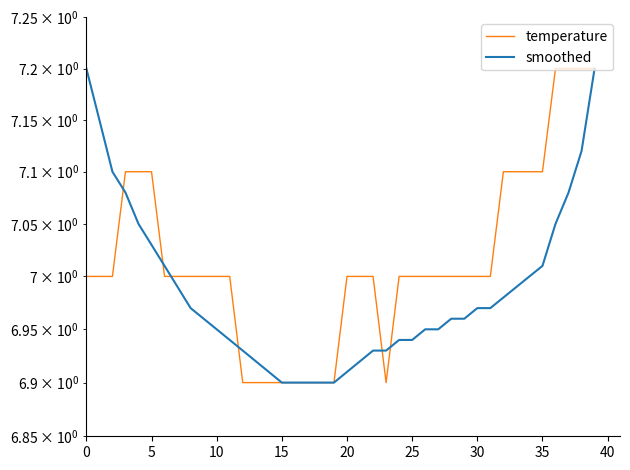

What is the sum of the temperature values at 17 and 20?

13.9